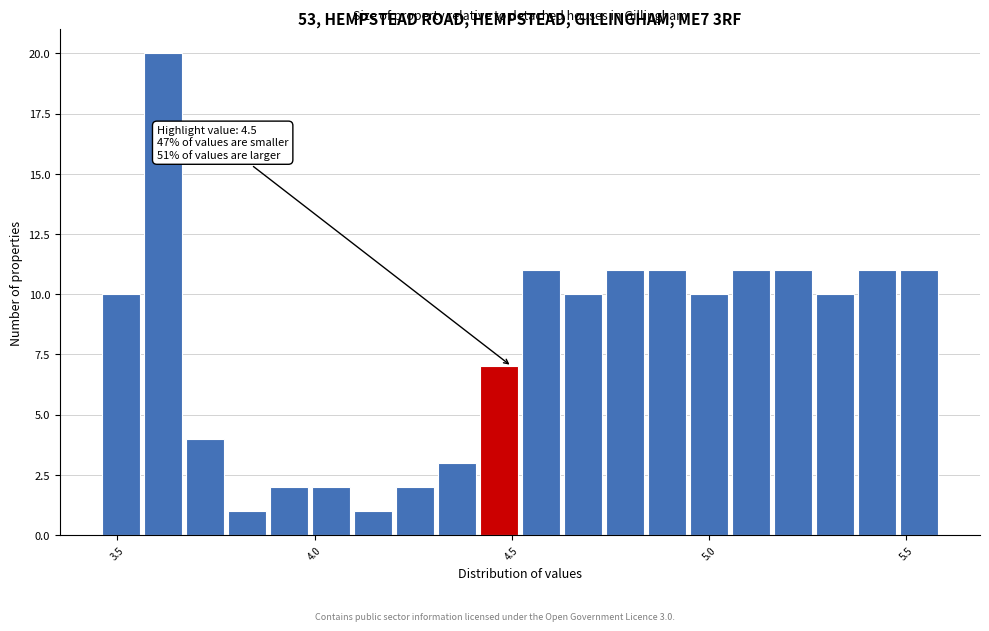

Around what value on the x-axis is the tallest bar? Give the approximate position of its centre, as read against the axis.

3.60